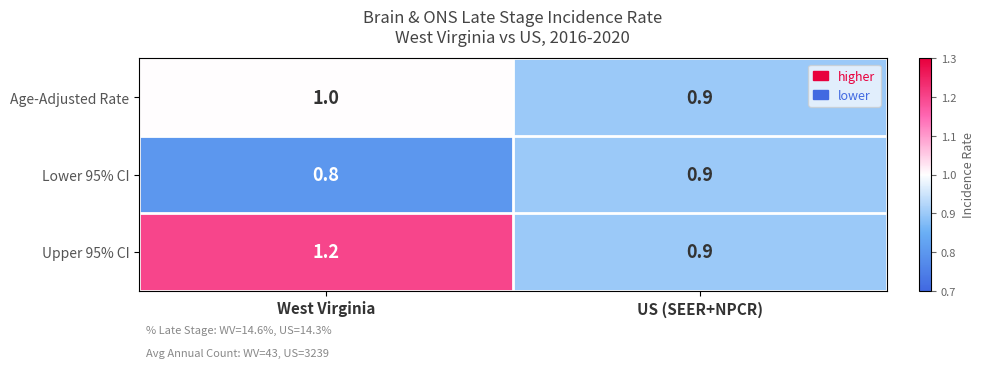

Reading left to right, transcribe all the data shown in this chart.

Age-Adjusted Rate: West Virginia=1.0	US (SEER+NPCR)=0.9
Lower 95% CI: West Virginia=0.8	US (SEER+NPCR)=0.9
Upper 95% CI: West Virginia=1.2	US (SEER+NPCR)=0.9